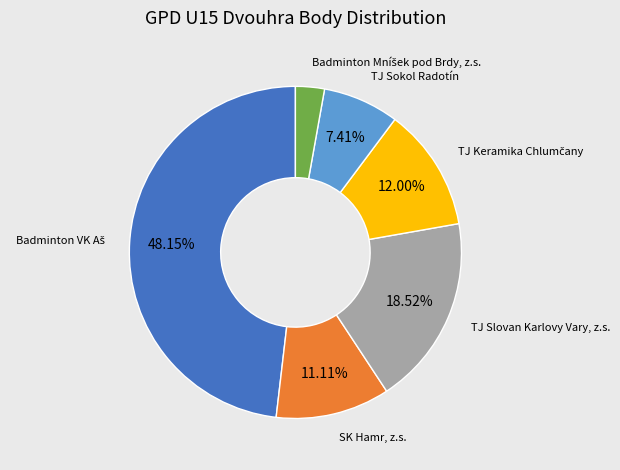

Is there any slice that represents more than half of the pie?

No